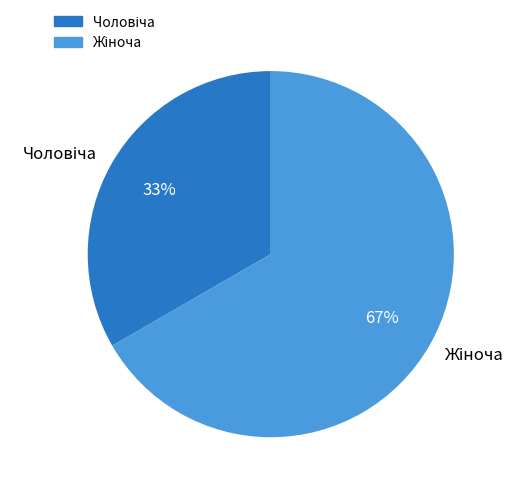

Count the number of slices in the pie.

2